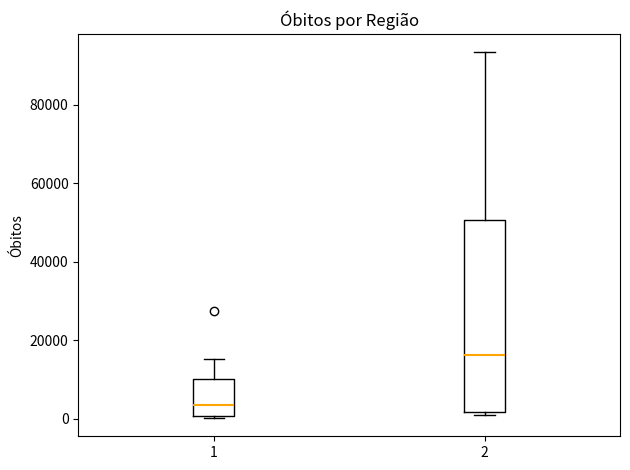

Which box's median line is the highest?

2